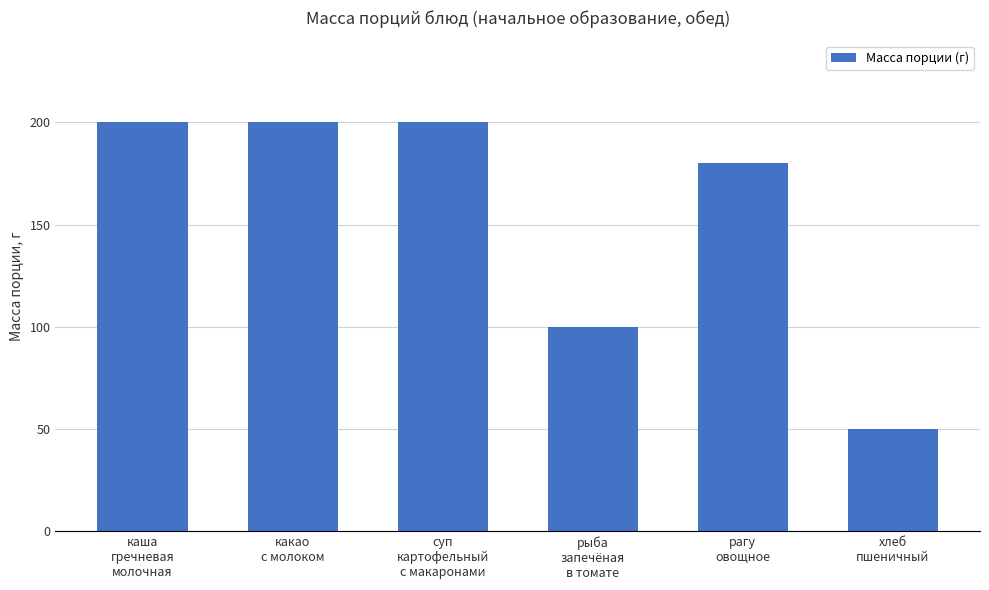

Reading right to left, transcribe all the data shown in this chart.

хлеб
пшеничный=50	рагу
овощное=180	рыба
запечёная
в томате=100	суп
картофельный
с макаронами=200	какао
с молоком=200	каша
гречневая
молочная=200